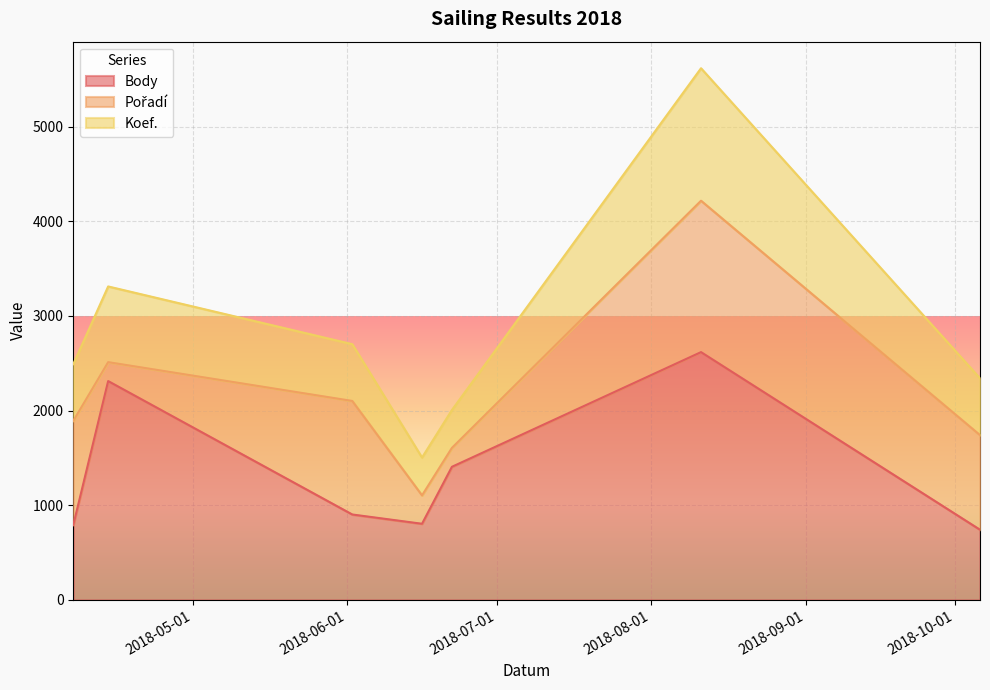

How many interior local peaks does the Body series have?

2